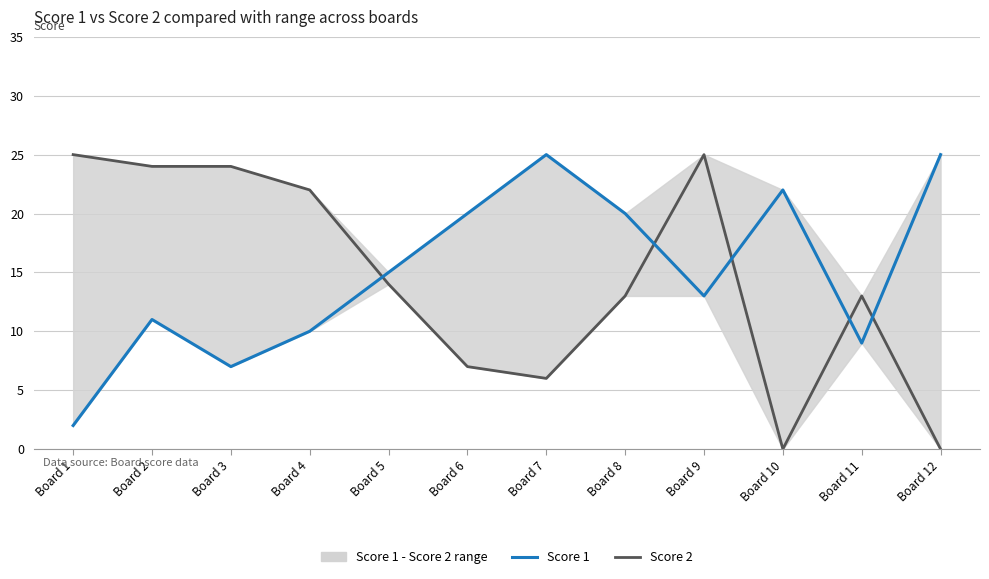

Which series ends up on top after the final intersection of Score 2 and Score 1?

Score 1